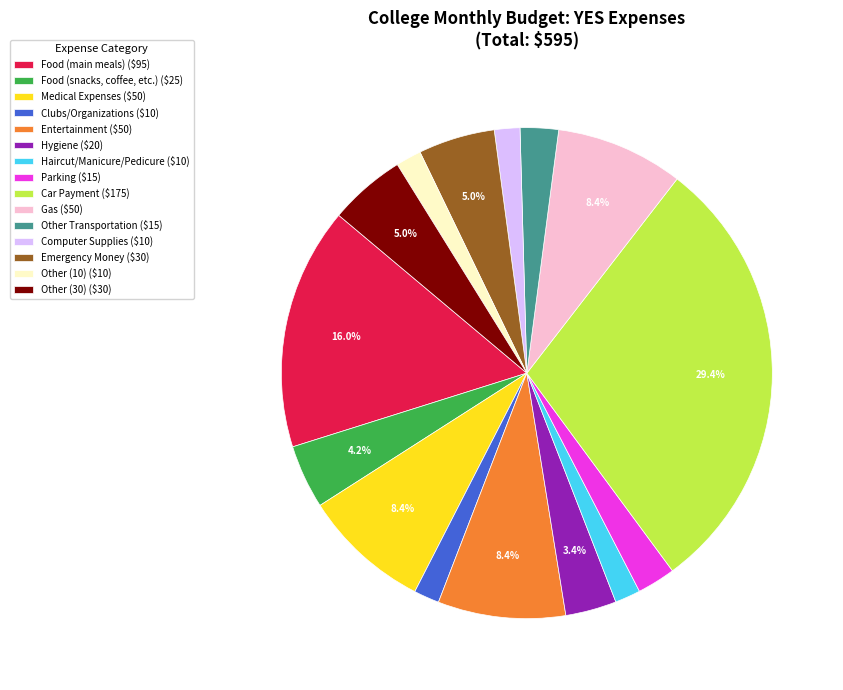

Approximately how many times larger is the value at Entertainment compared to Medical Expenses?

1.0